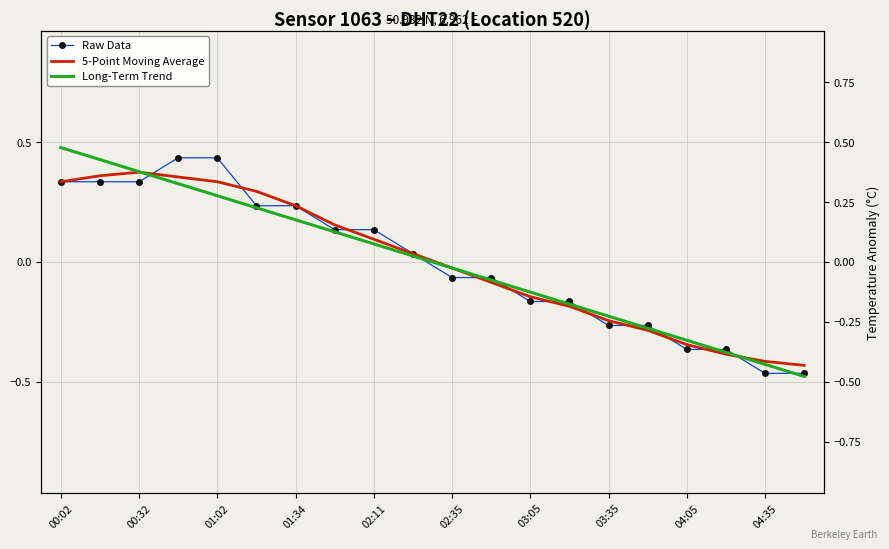

How many categories are shown in the chart?

20